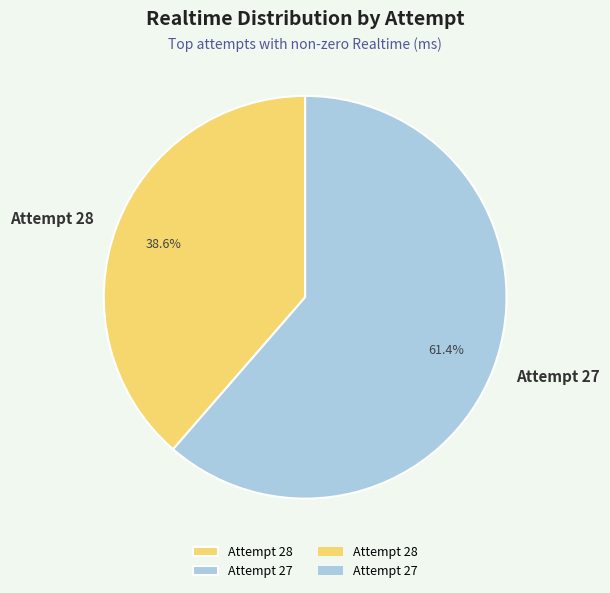

Which slice represents more than half of the pie?

Attempt 27